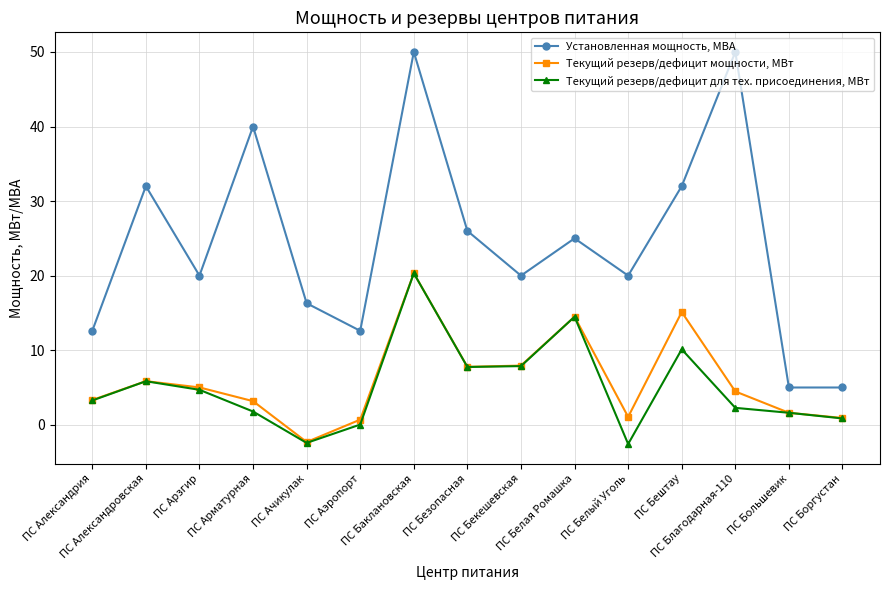

True or false: Установленная мощность, МВА and Текущий резерв/дефицит для тех. присоединения, МВт intersect in this chart.

False